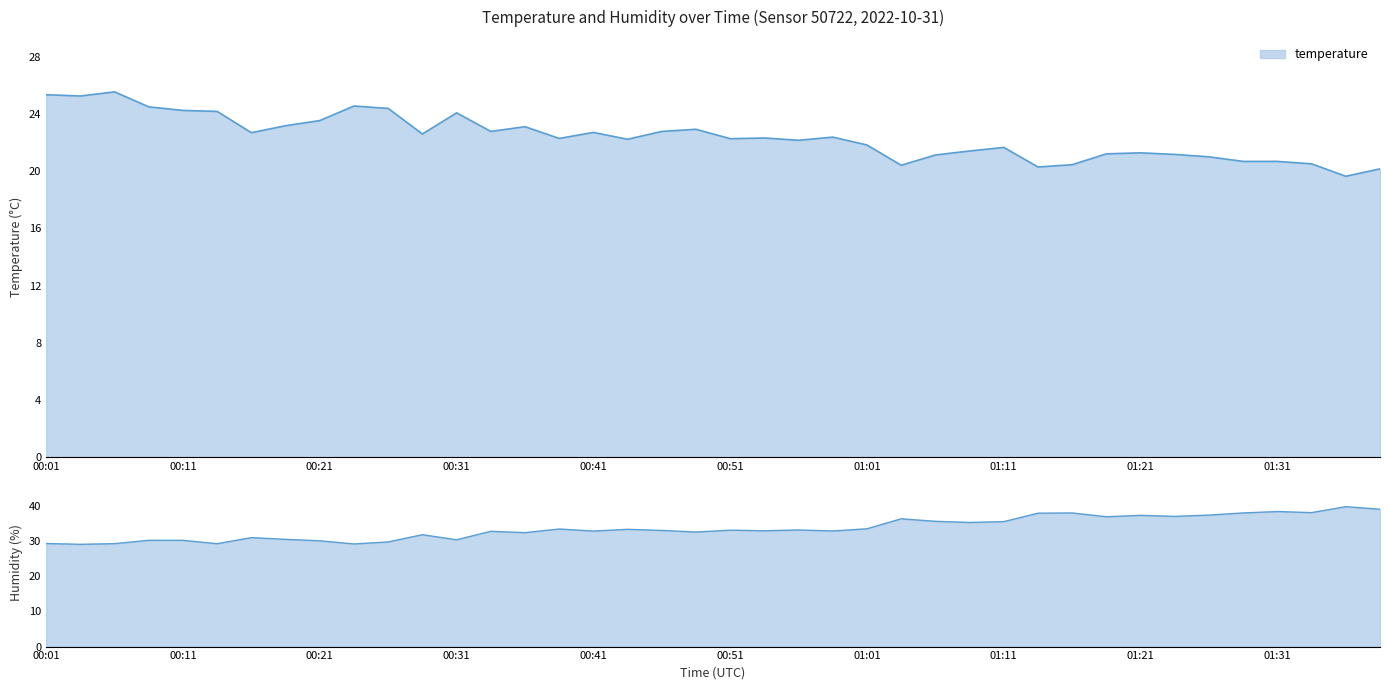

What is the maximum value shown in the chart?

39.9